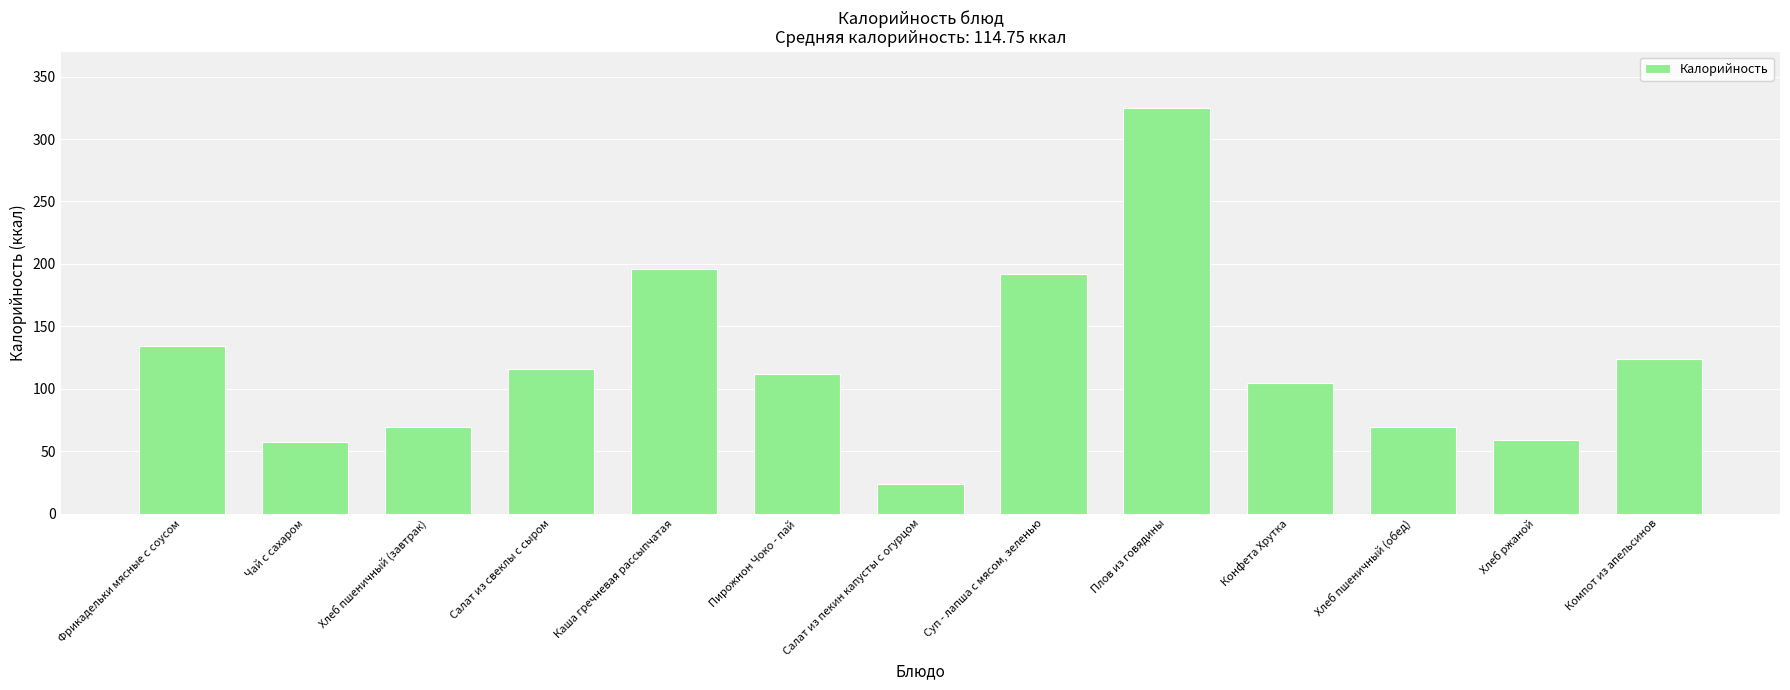

What is the change in value from Чай с сахаром to Салат из свеклы с сыром?

+59.0